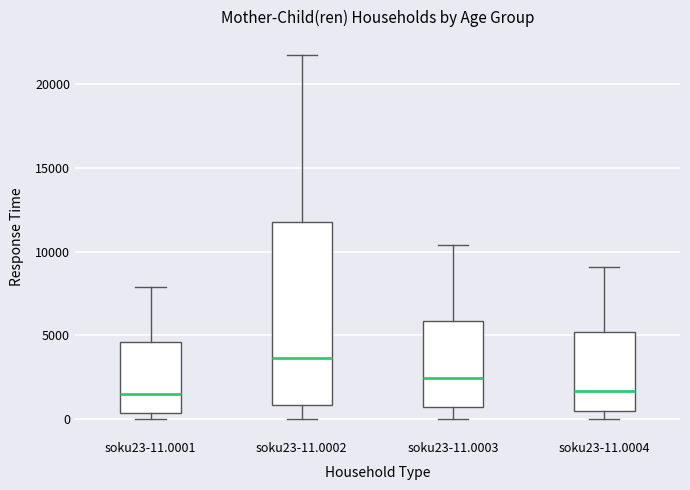

Reading left to right, read every box against the y-axis: the position of its median line, the range the box covers, and the ends of its whiskers. The values are not printed on the chart, so give them approximately, as read against the axis.

soku23-11.0001: median 1500, box 500 to 4500, whiskers 0 to 8000
soku23-11.0002: median 3500, box 1000 to 12000, whiskers 0 to 21500
soku23-11.0003: median 2500, box 500 to 6000, whiskers 0 to 10500
soku23-11.0004: median 1500, box 500 to 5000, whiskers 0 to 9000